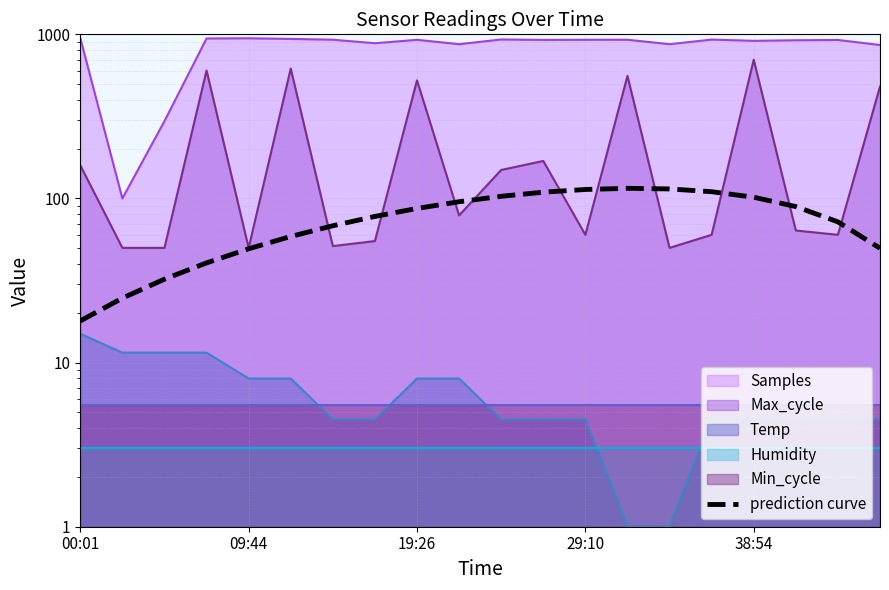

What is the average value?

76.5